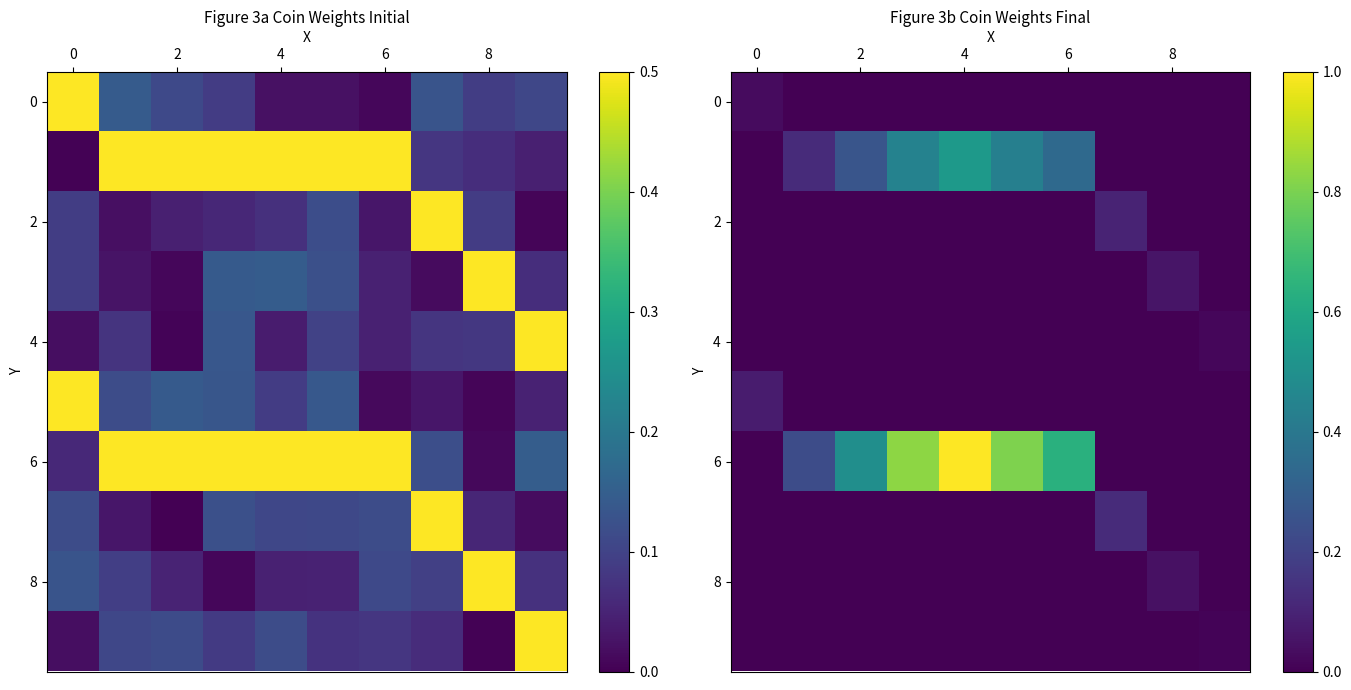

How many 4 values are between 0 and 1?

10